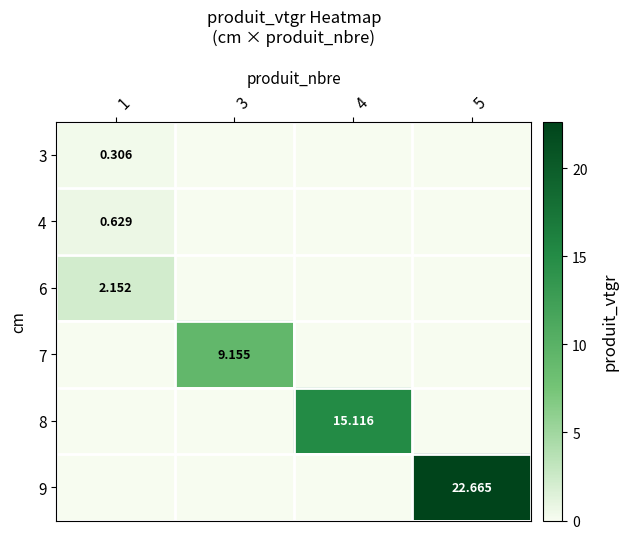

What is the sum of the 9 values at 4 and 5?

22.7